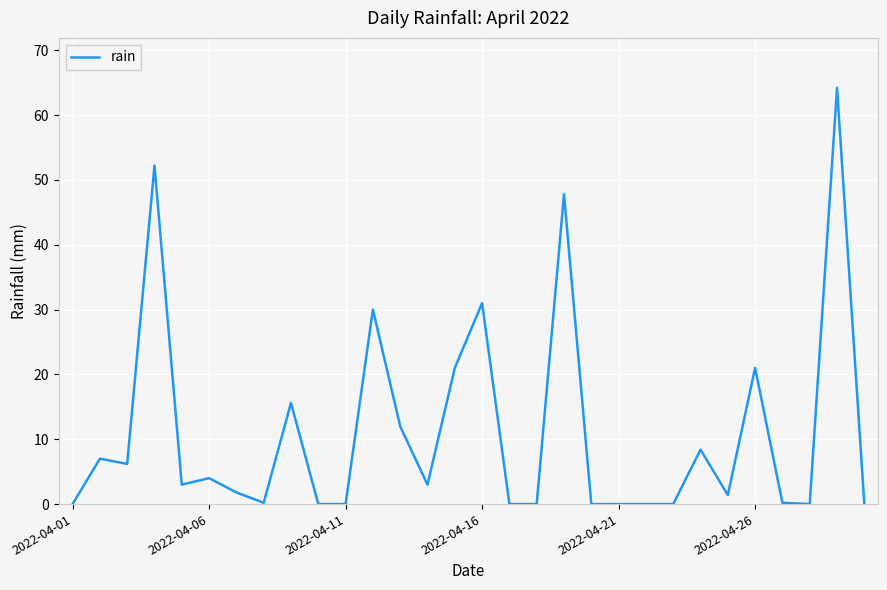

What is the maximum value shown in the chart?

64.2